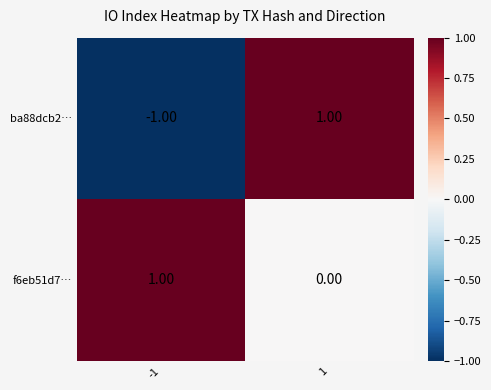

Rank the series at 1 from highest to lowest value.

ba88dcb2…, f6eb51d7…